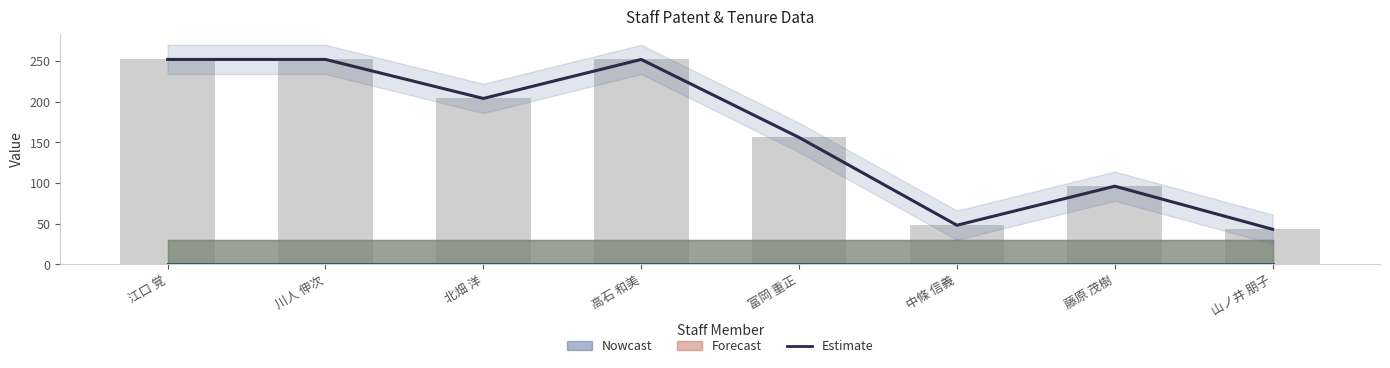

What is the maximum value shown in the chart?

252